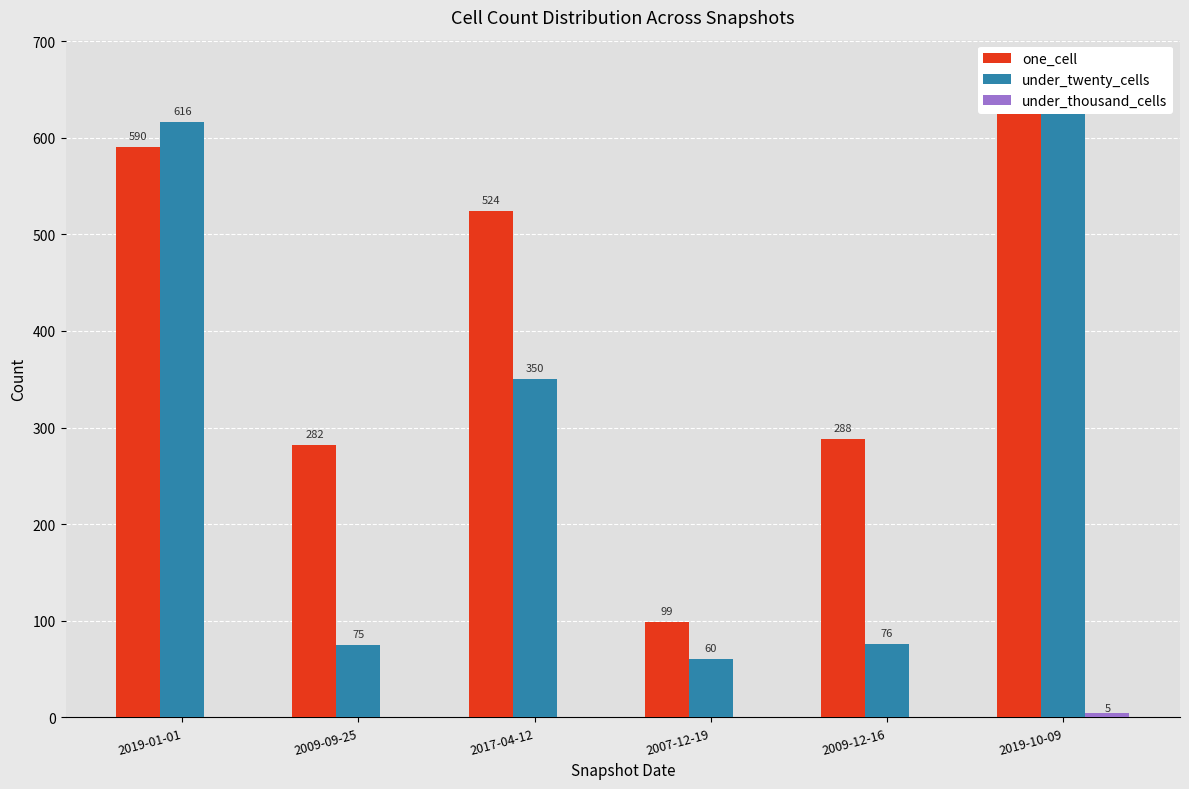

Reading left to right, what are all the values shown in this chart?

one_cell: 2019-01-01=590	2009-09-25=282	2017-04-12=524	2007-12-19=99	2009-12-16=288	2019-10-09=645
under_twenty_cells: 2019-01-01=616	2009-09-25=75	2017-04-12=350	2007-12-19=60	2009-12-16=76	2019-10-09=668
under_thousand_cells: 2019-01-01=0	2009-09-25=0	2017-04-12=0	2007-12-19=0	2009-12-16=0	2019-10-09=5